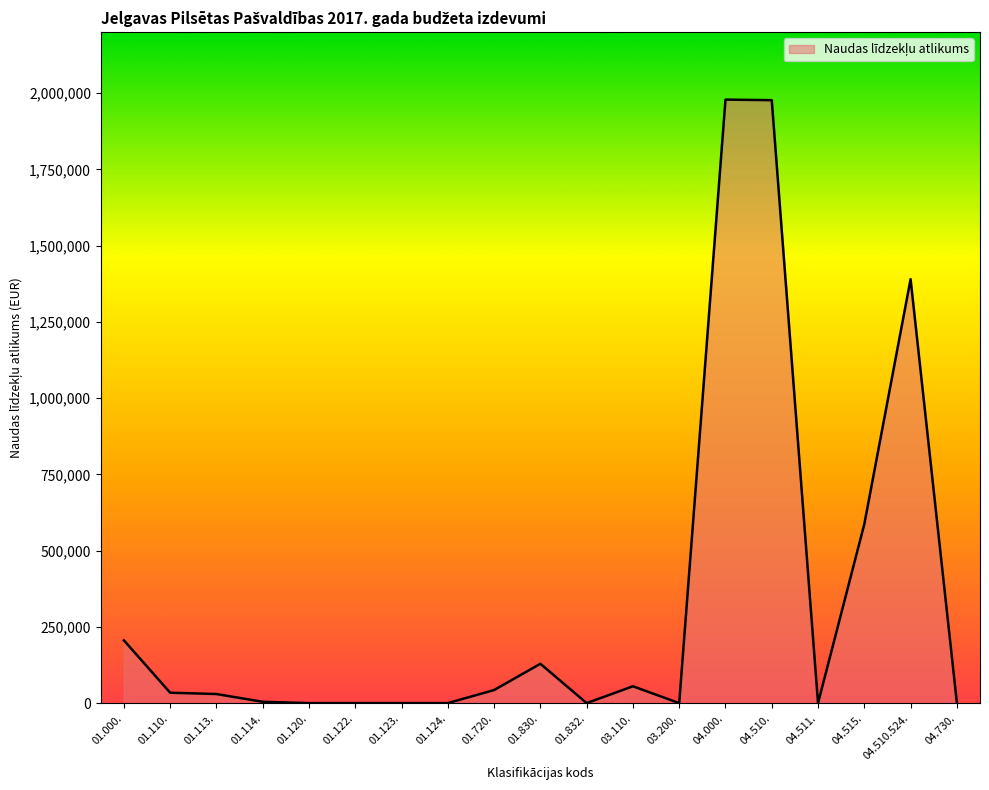

What is the maximum value shown in the chart?

1978760